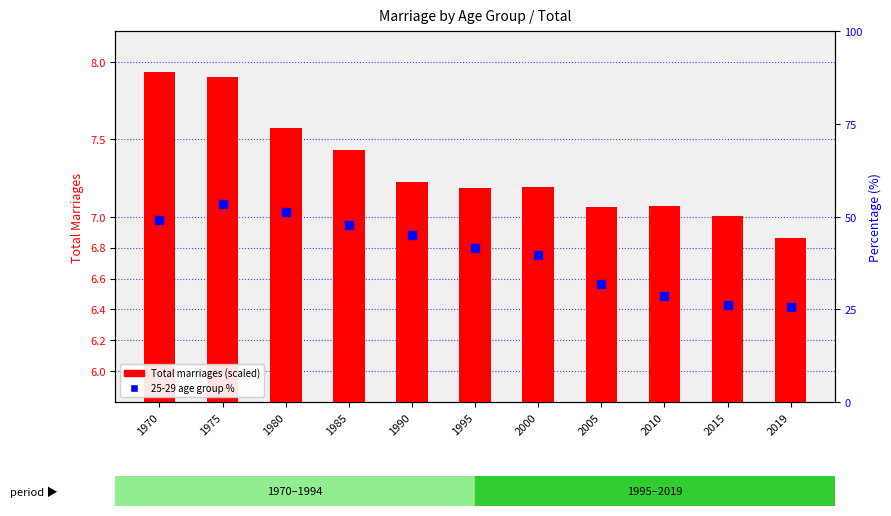

At how many categories does at least one series exceed 38?

7